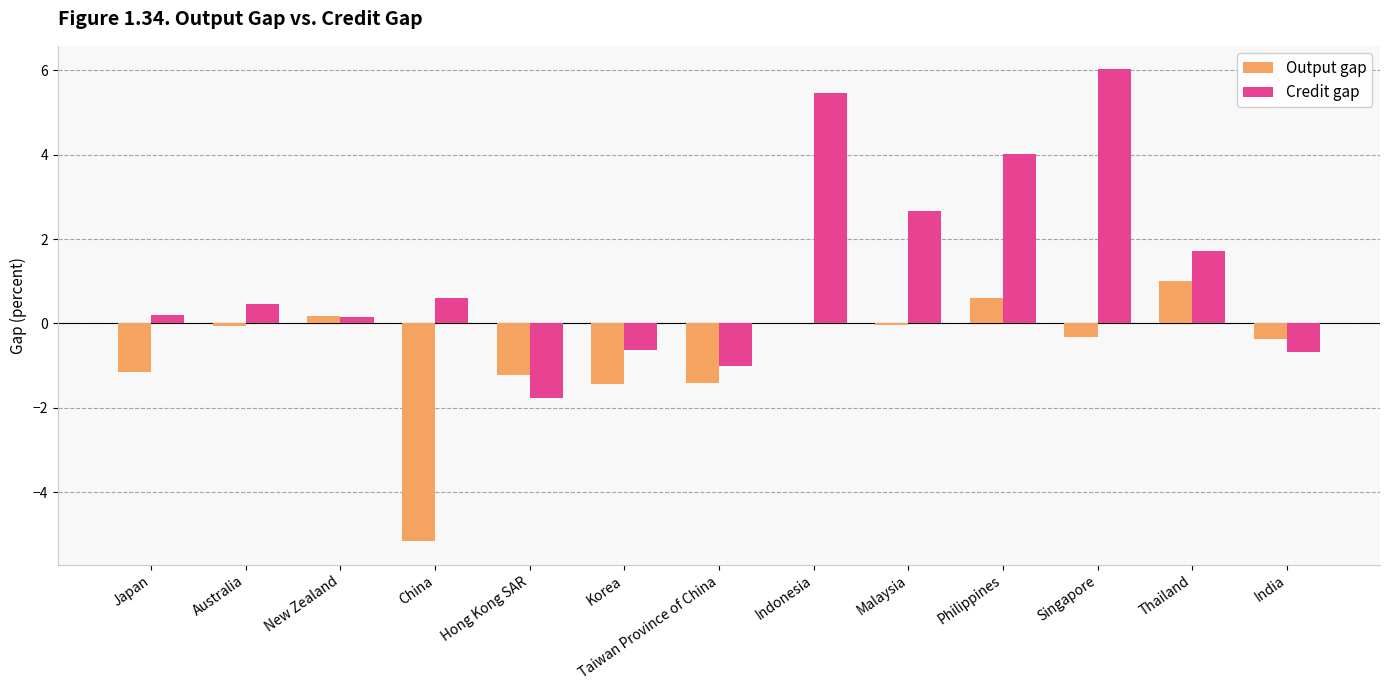

Count the number of categories in the chart.

13